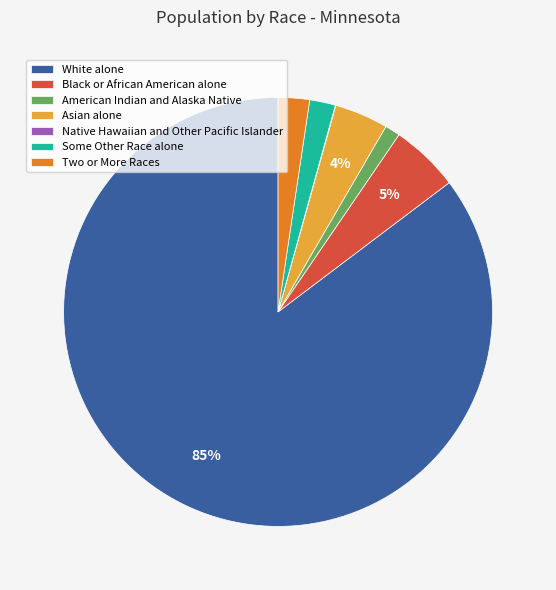

To the nearest percent, what percentage of the pie is Some Other Race alone?

2%